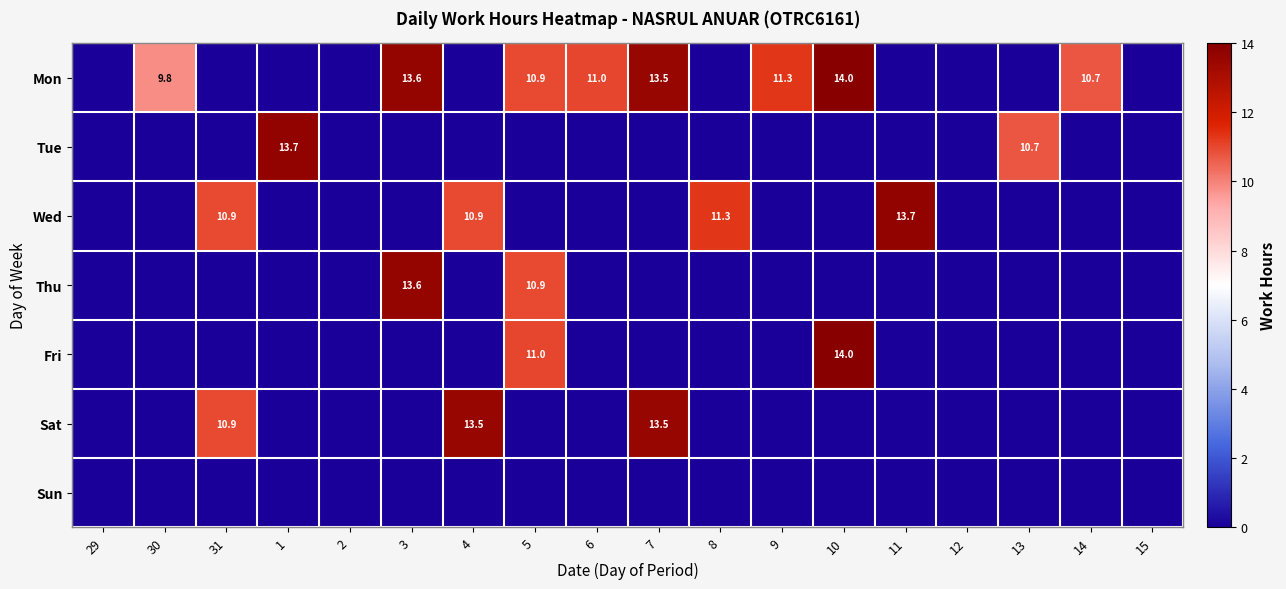

What is the total value across all series at 10?

28.0